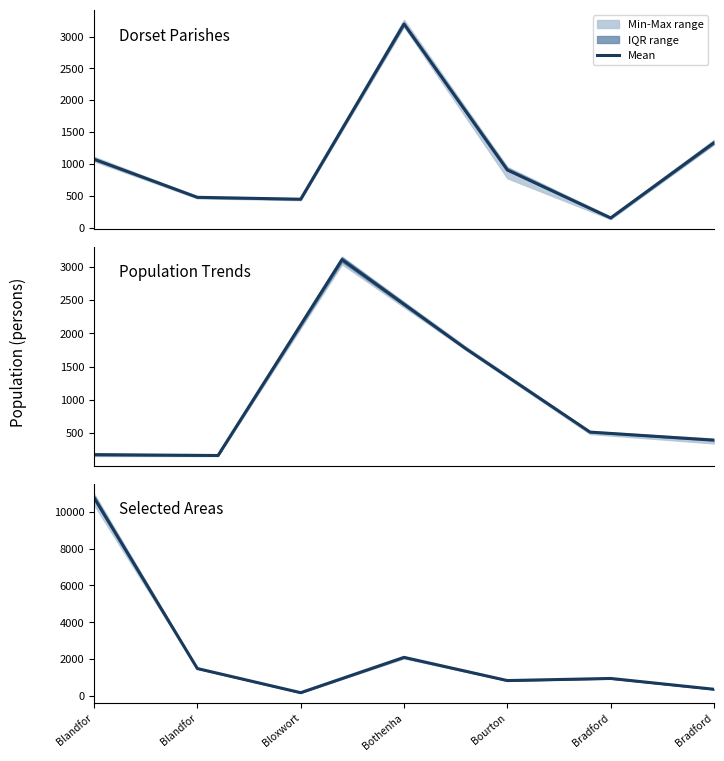

What is the average value?

2387.6